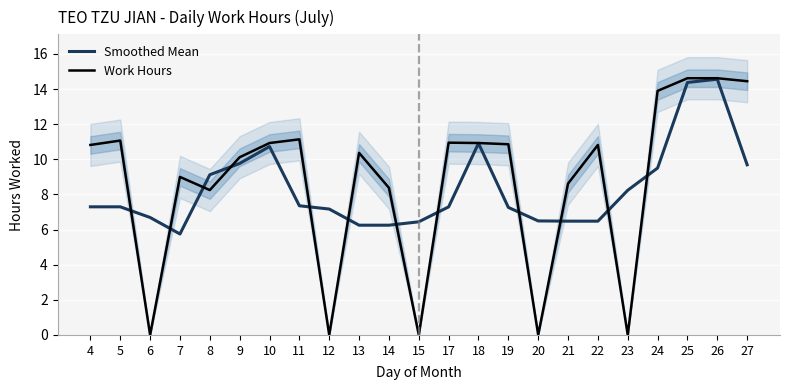

What is the difference between the second highest and minimum values in the Smoothed Mean series?

8.6